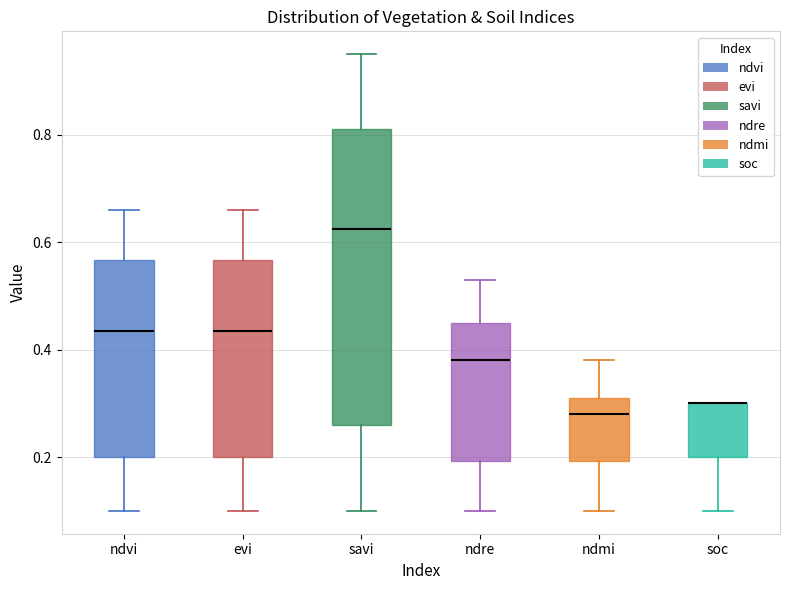

Reading left to right, transcribe this box plot: for each box, give where its median line is, the range the box spans, and where its two whiskers end, as read against the y-axis. The values are not printed on the chart, so give them approximately, as read against the axis.

ndvi: median 0.44, box 0.20 to 0.56, whiskers 0.10 to 0.66
evi: median 0.44, box 0.20 to 0.56, whiskers 0.10 to 0.66
savi: median 0.62, box 0.26 to 0.82, whiskers 0.10 to 0.96
ndre: median 0.38, box 0.20 to 0.46, whiskers 0.10 to 0.54
ndmi: median 0.28, box 0.20 to 0.32, whiskers 0.10 to 0.38
soc: median 0.30 (drawn on the box's upper edge), box 0.20 to 0.30, whiskers 0.10 to 0.30